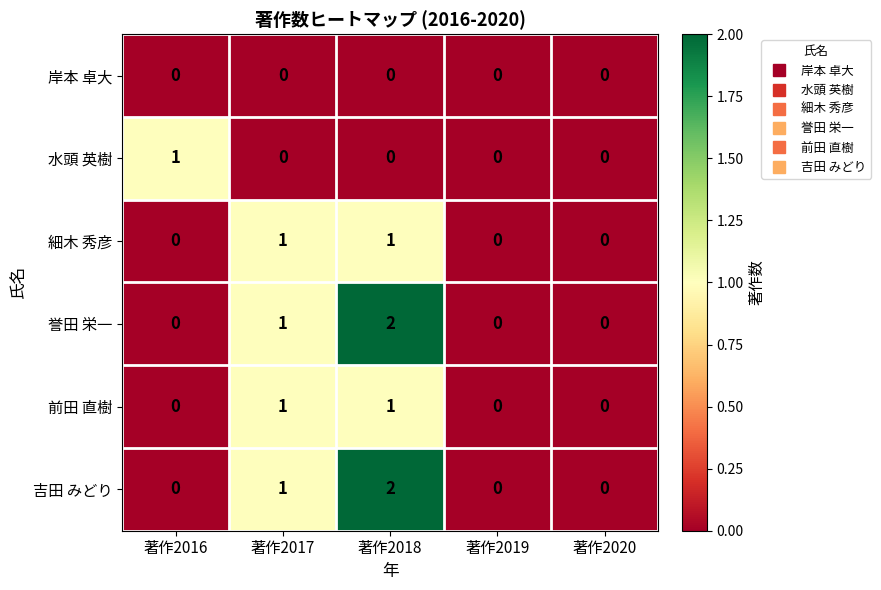

At which label is 誉田 栄一 closest to 1?

著作2017